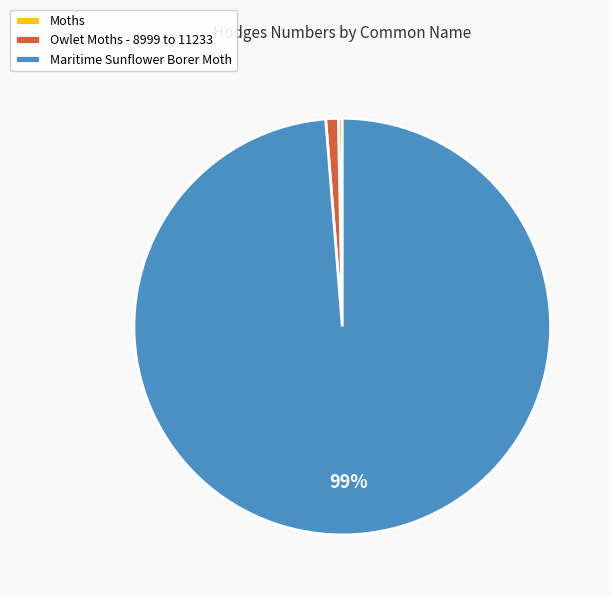

To the nearest percent, what is the combined percentage of Owlet Moths - 8999 to 11233 and Maritime Sunflower Borer Moth?

100%